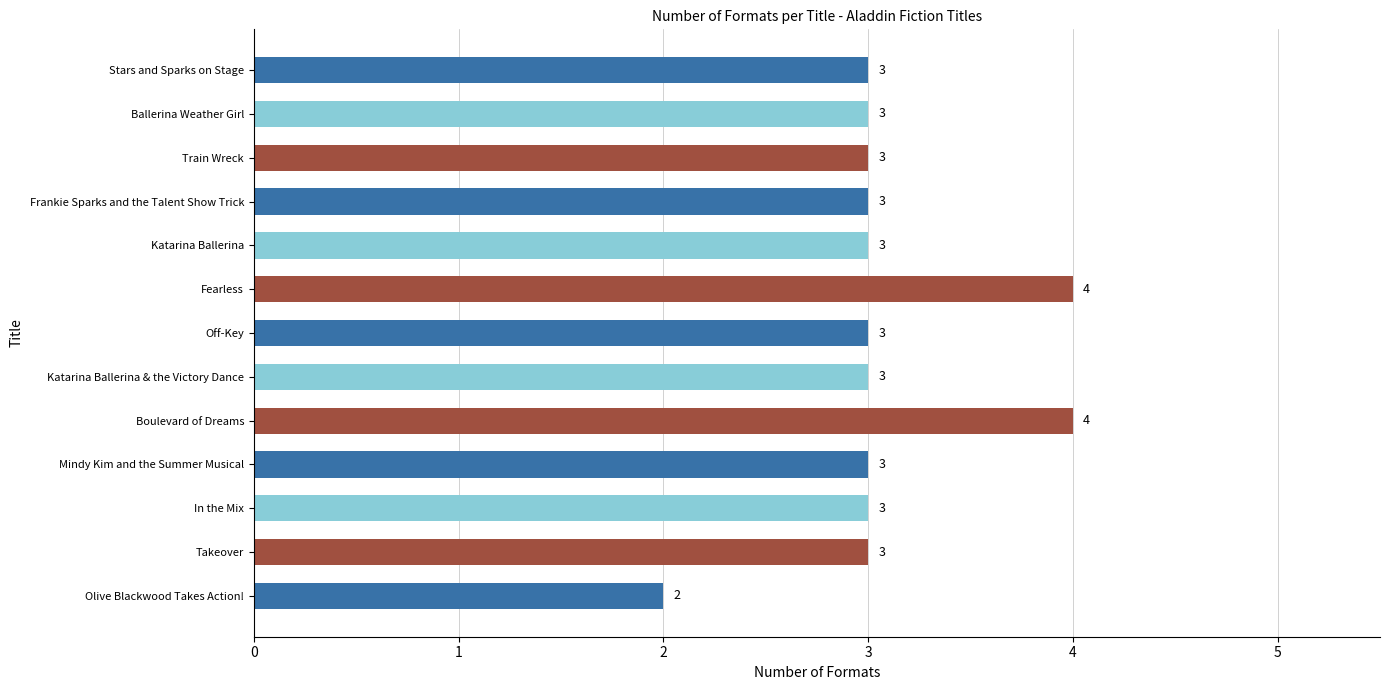

What is the change in value from Olive Blackwood Takes Action! to Stars and Sparks on Stage?

+1